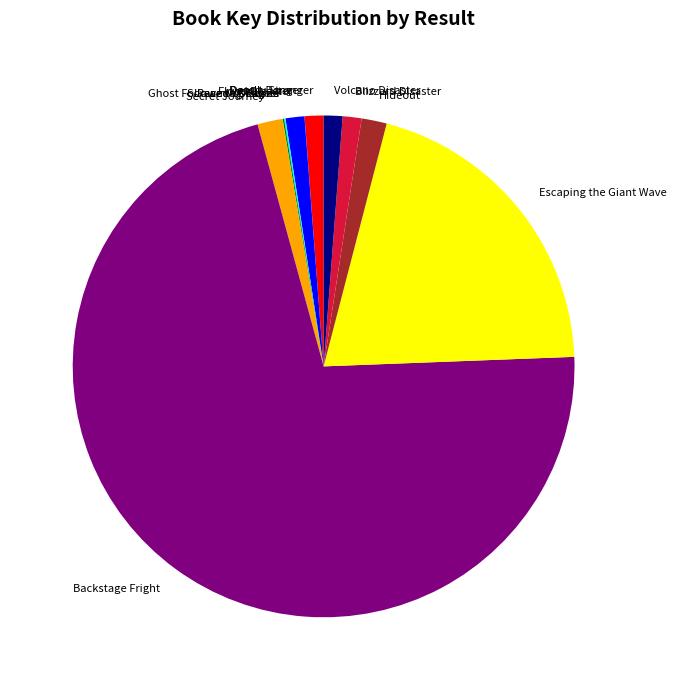

Combined, do Hideout and Deadly Stranger account for over 50%?

No